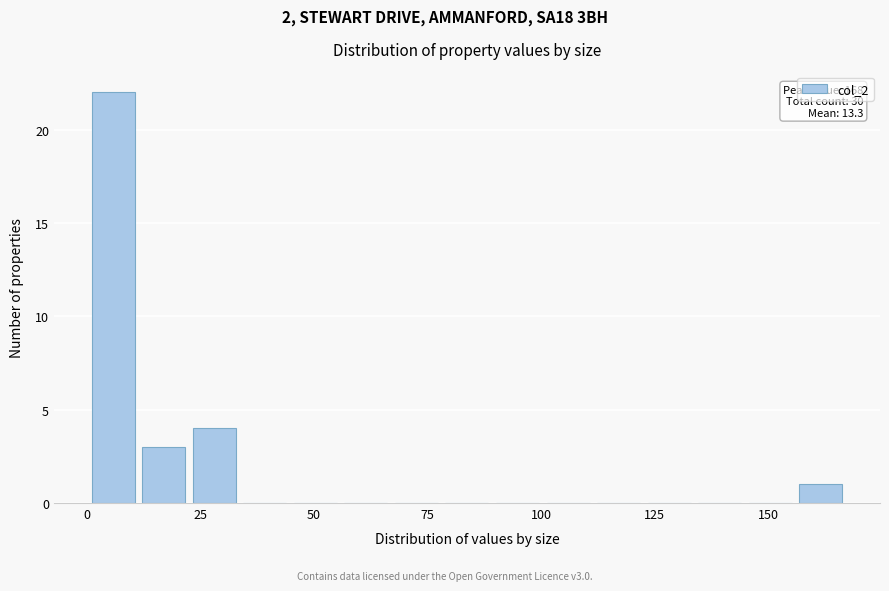

Read against the x-axis, roughly where is the centre of the tallest bar?

5